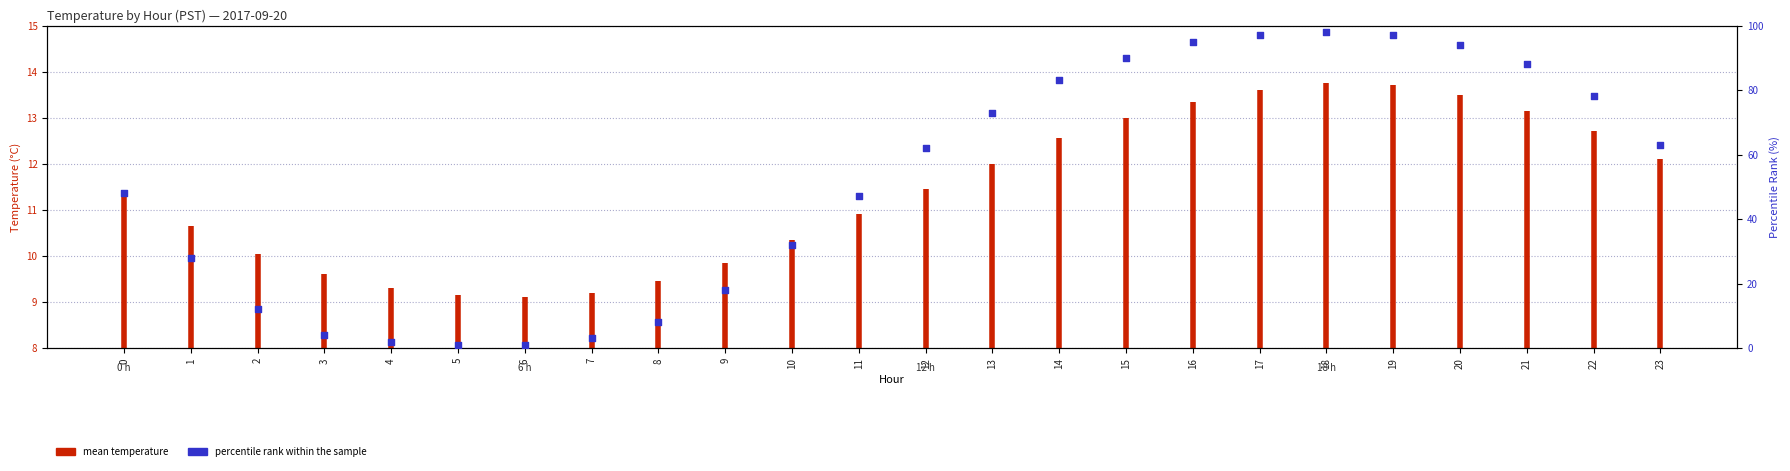

Between 11 and 22, which is larger?

22